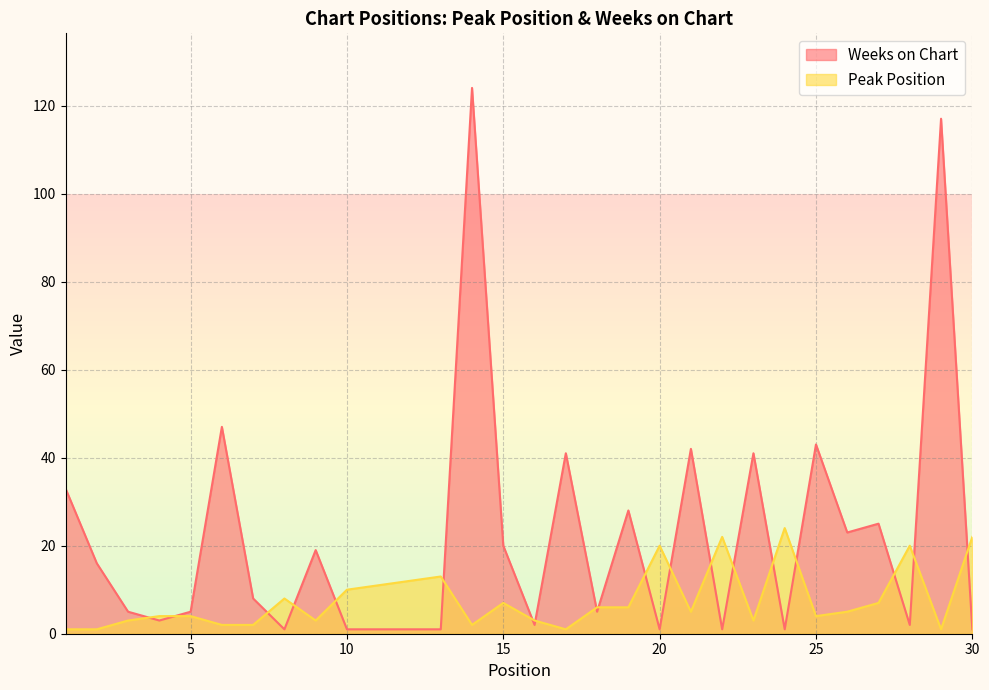

What is the difference between the highest and lowest values at 27?

18